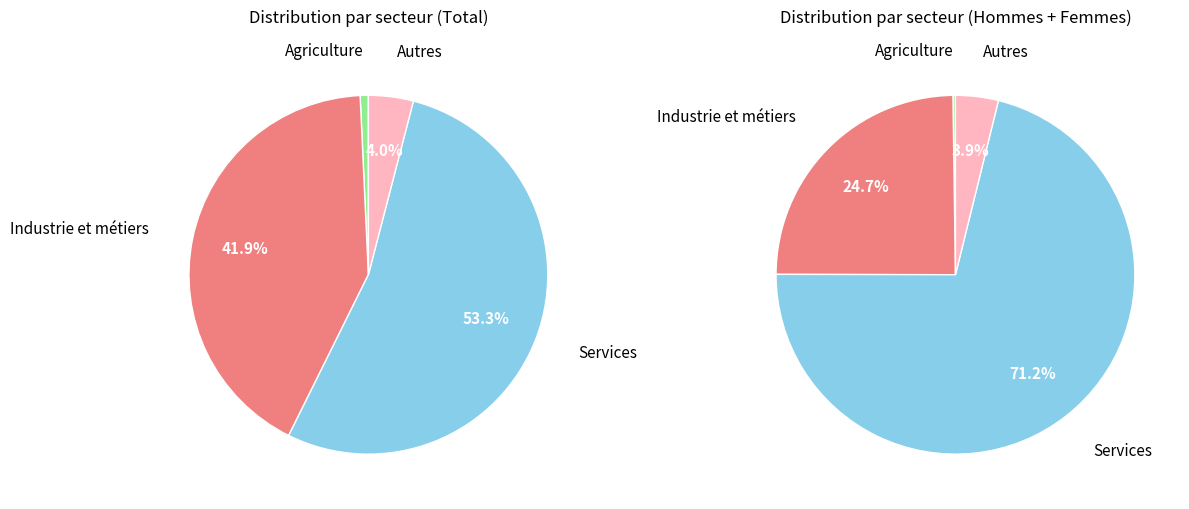

The Services slice represents 66% of the pie. True or false?

False